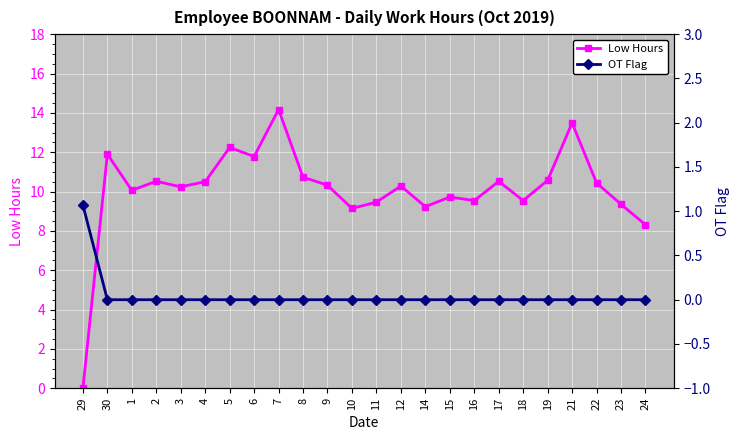

True or false: Low Hours has more than 1 points higher than both neighbors.

True